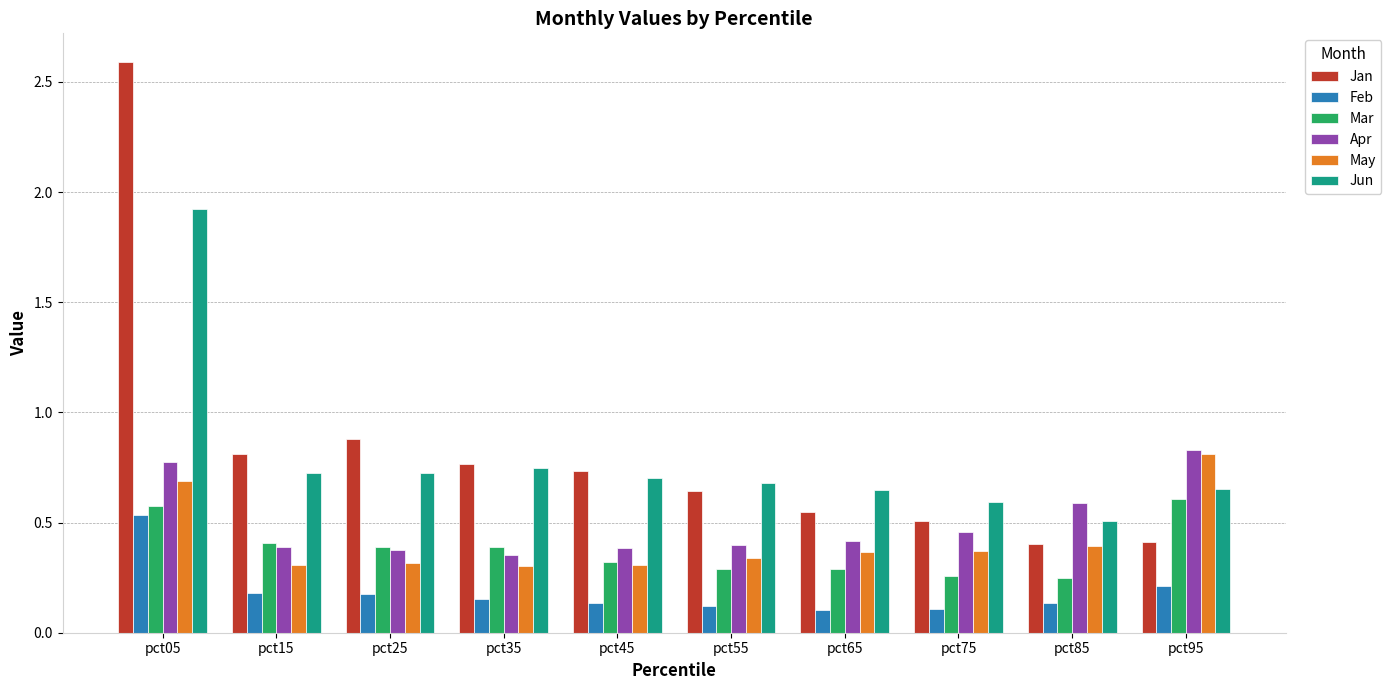

How many Mar values are between 0 and 1?

10